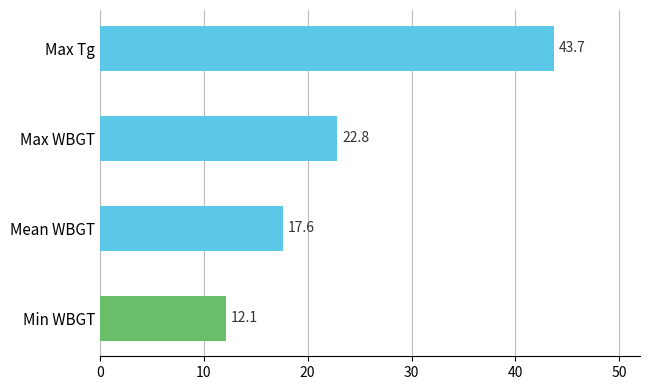

How many series are shown in this chart?

1